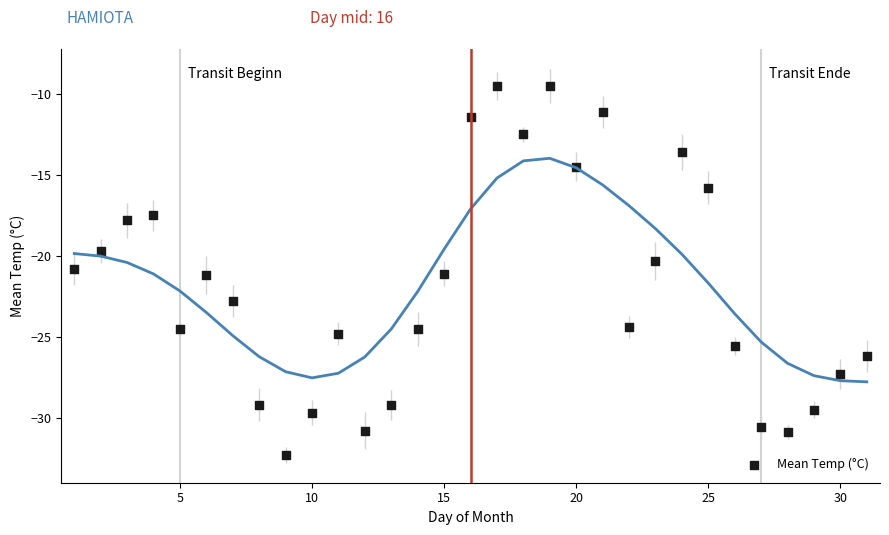

What is the range of Y values (max minus min)?

22.8